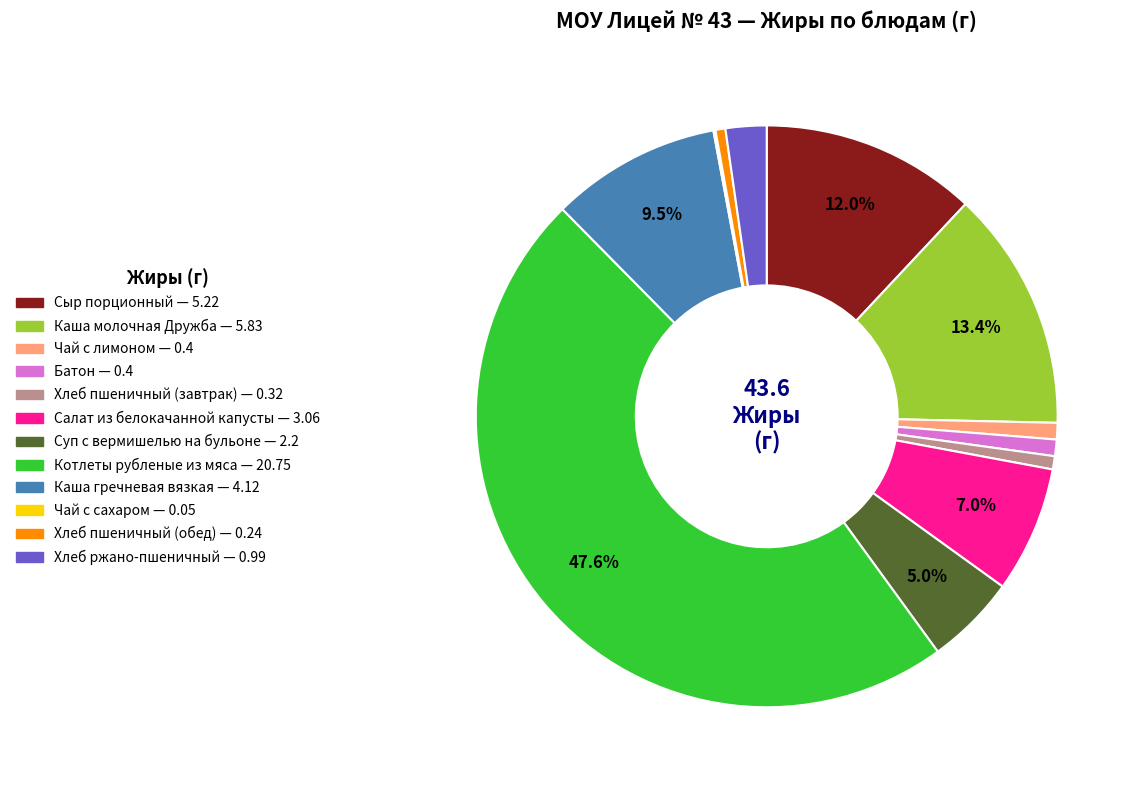

How much of the chart is everything except Суп с вермишелью на бульоне?

95.0%